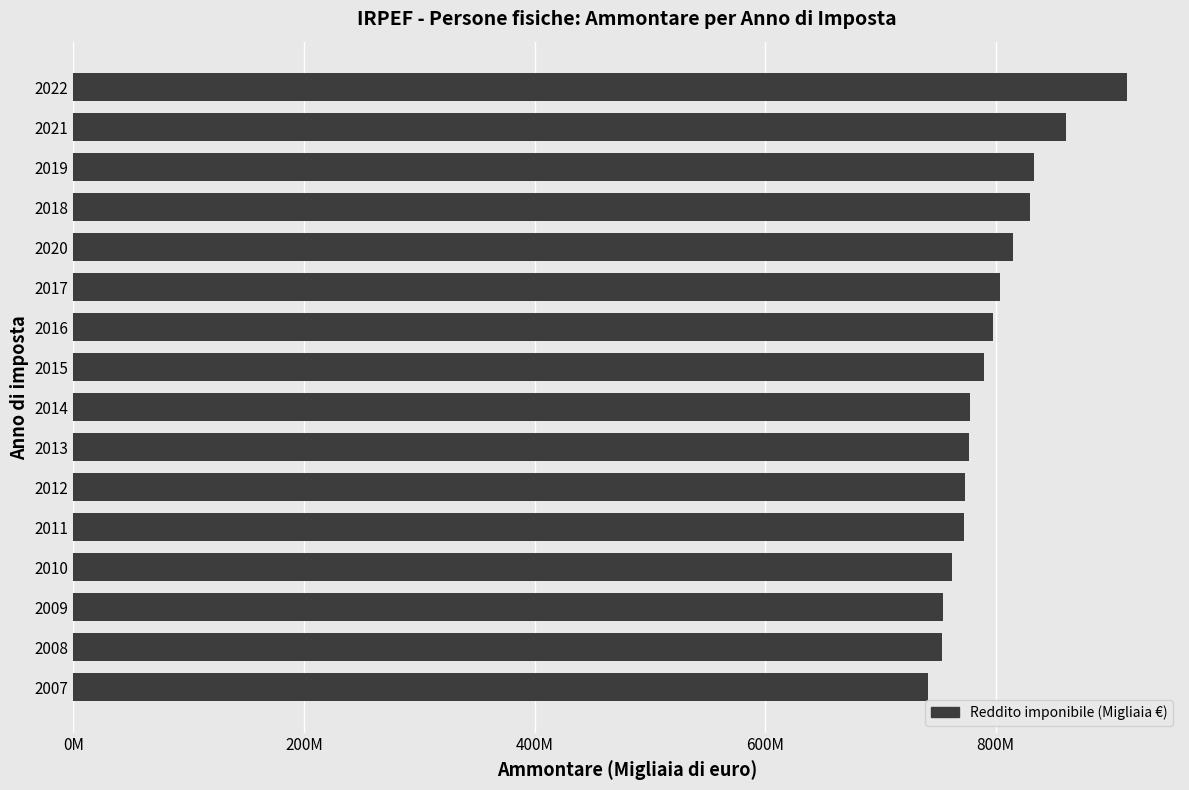

What is the average value?

797256978.7